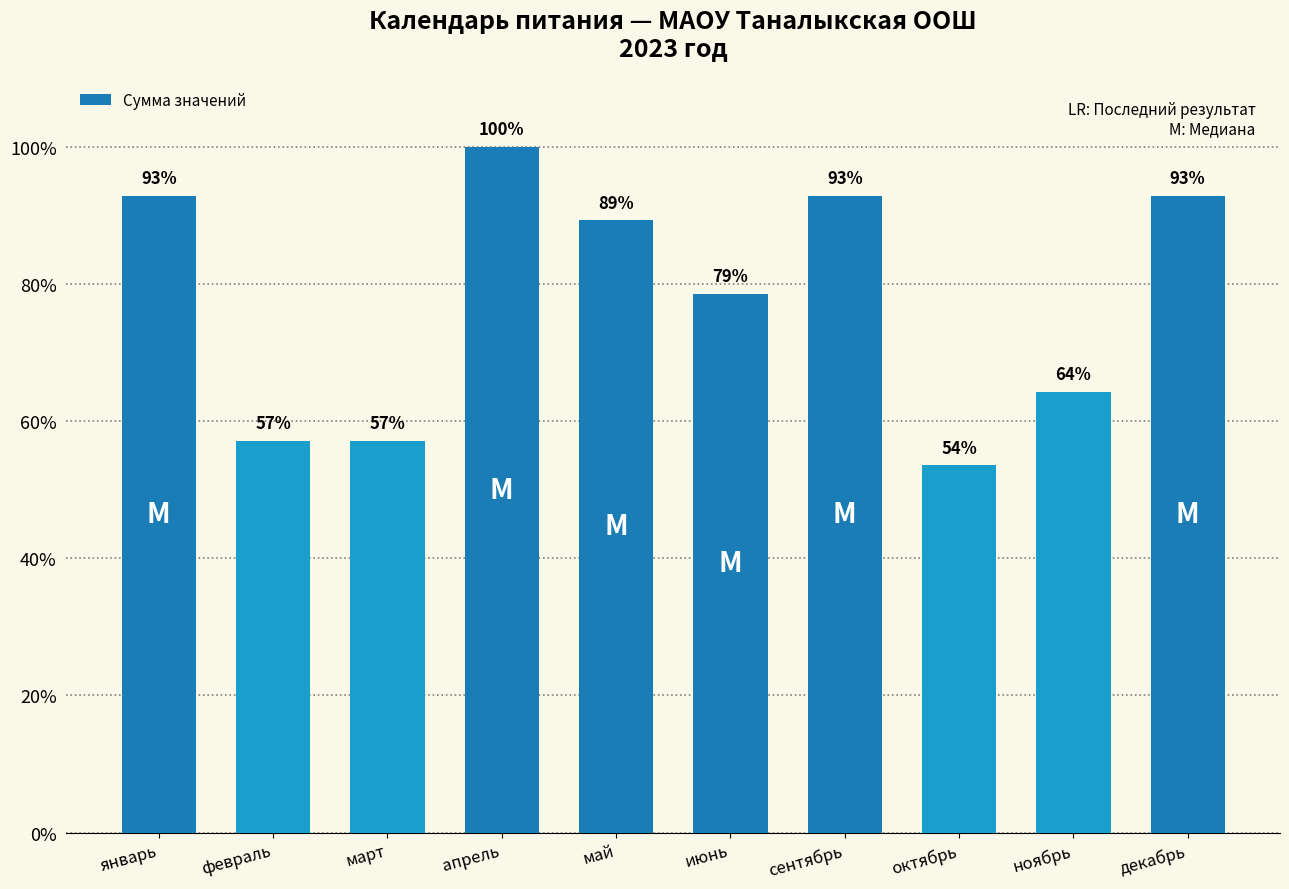

List the labels in order of value, largest first.

апрель, январь, сентябрь, декабрь, май, июнь, ноябрь, февраль, март, октябрь